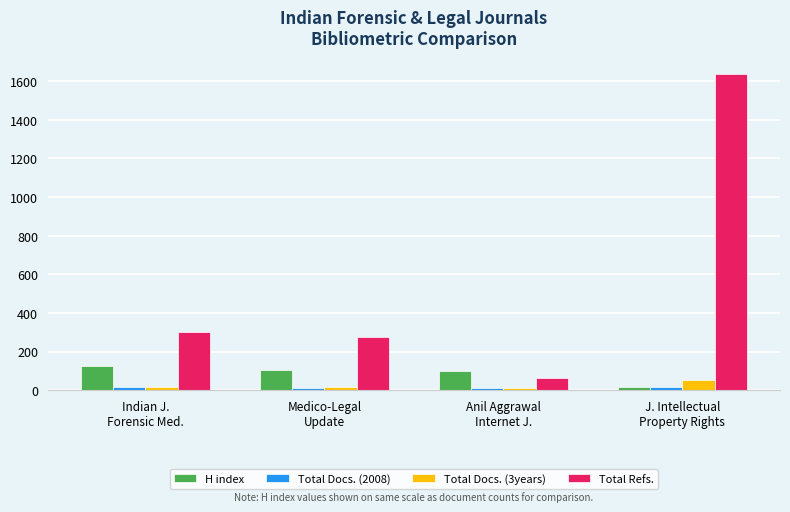

Which series has the largest total across all categories?

Total Refs.